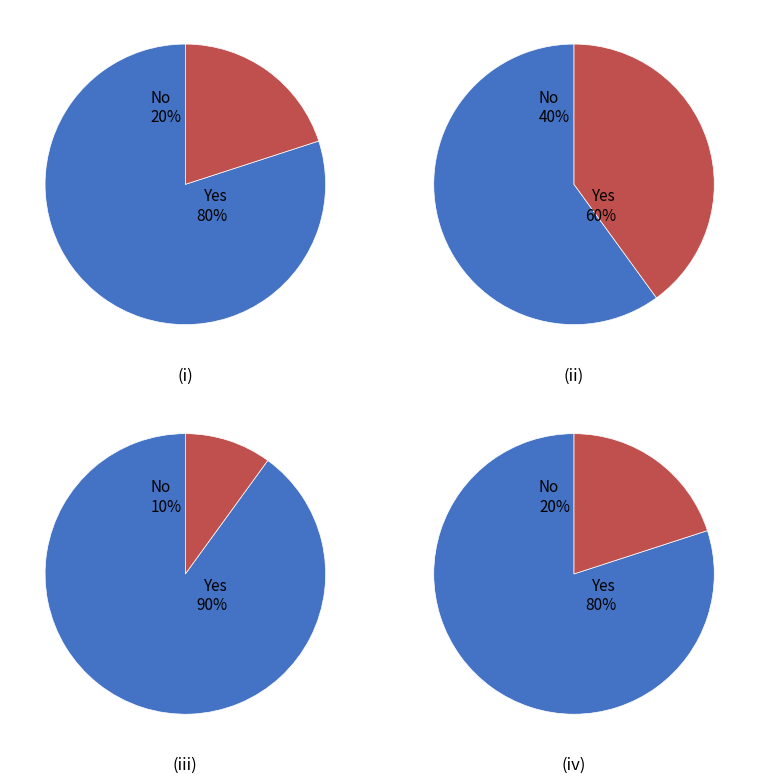

True or false: 16 accounts for 1% of the total.

False